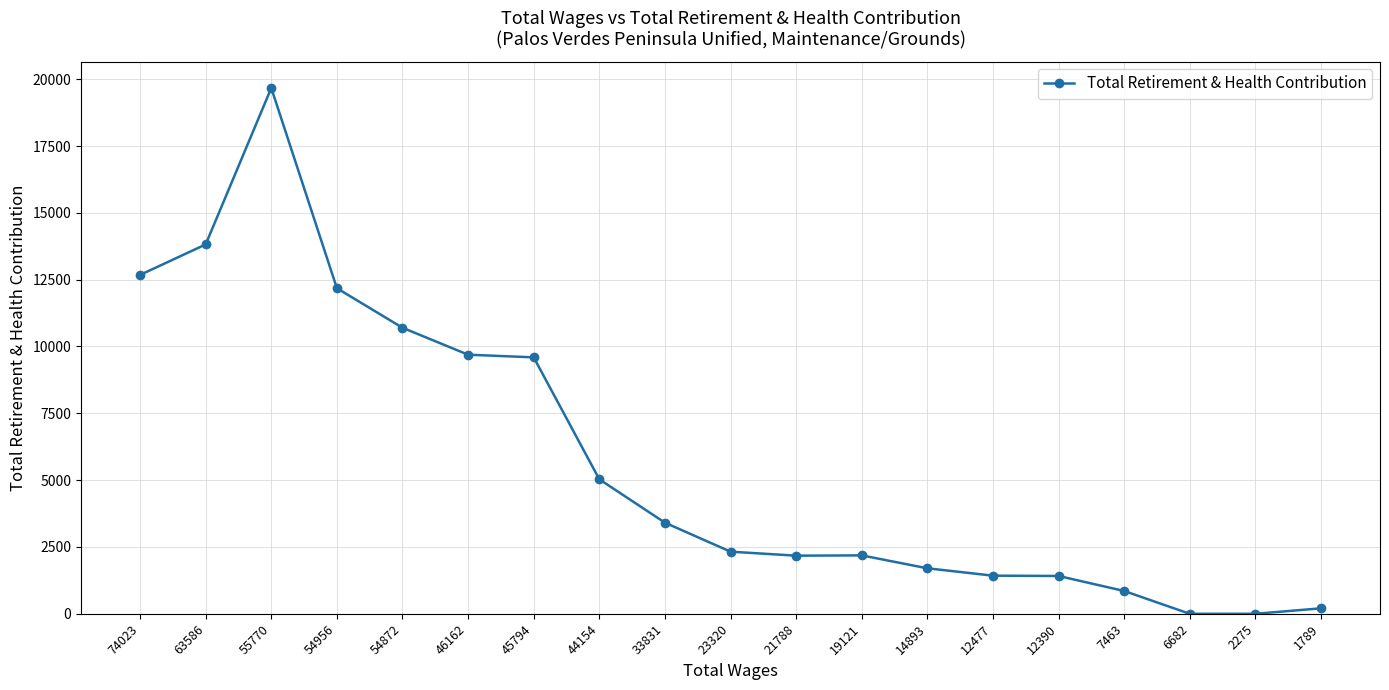

How many data points does each series have?

19